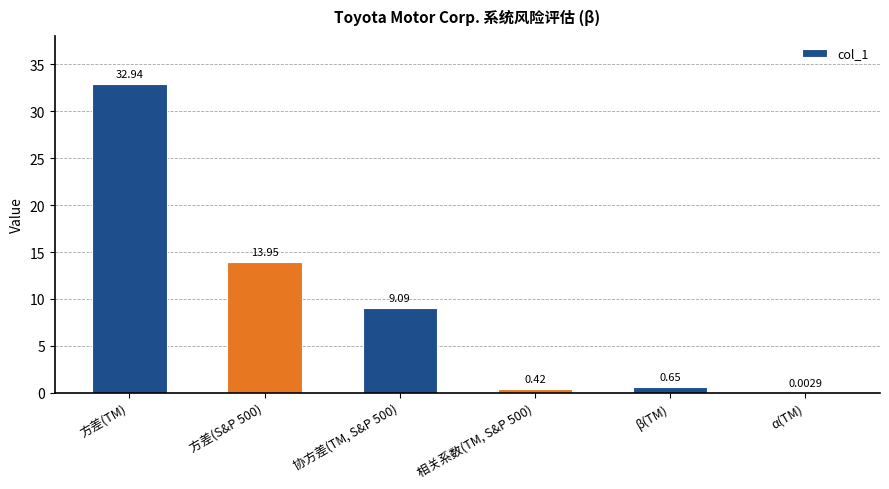

At which label does the data first exceed 9?

方差(TM)